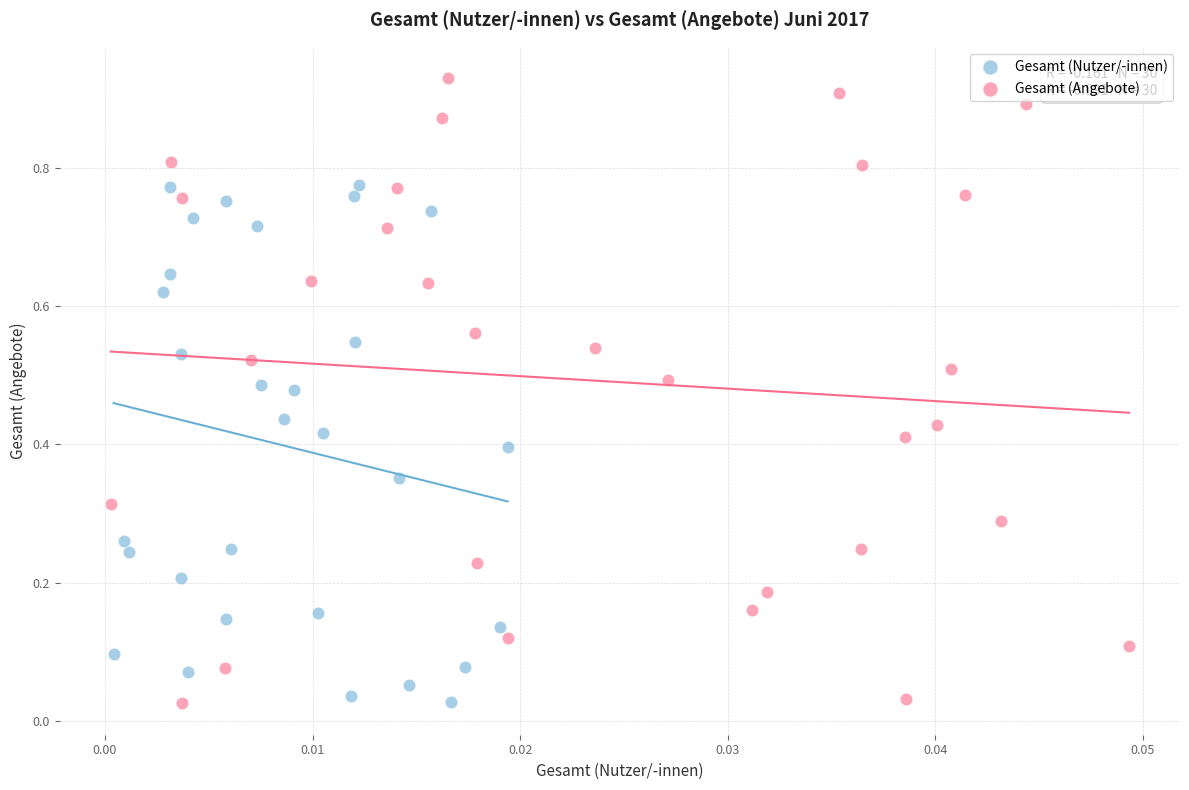

Which series reaches the maximum Y coordinate?

Gesamt (Angebote)